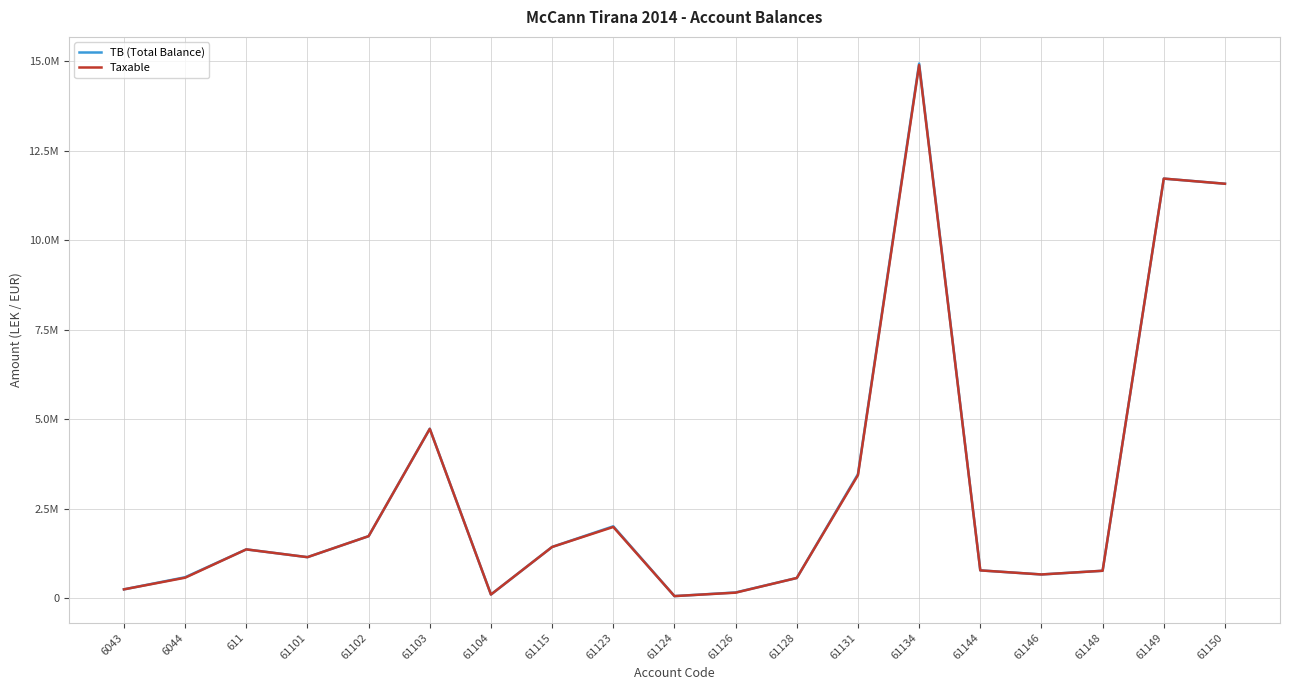

What is the label of the 15th point from the left?

61144